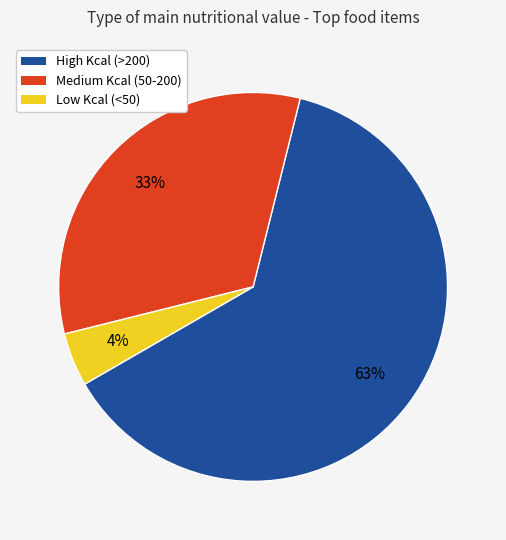

Does any single category account for the majority?

Yes